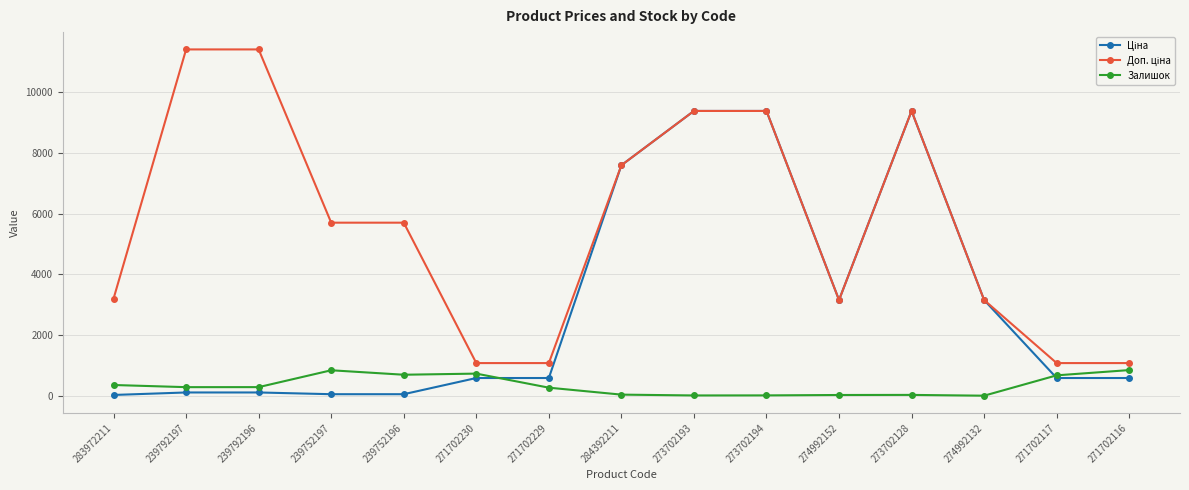

At how many categories does at least one series exceed 7842?

5